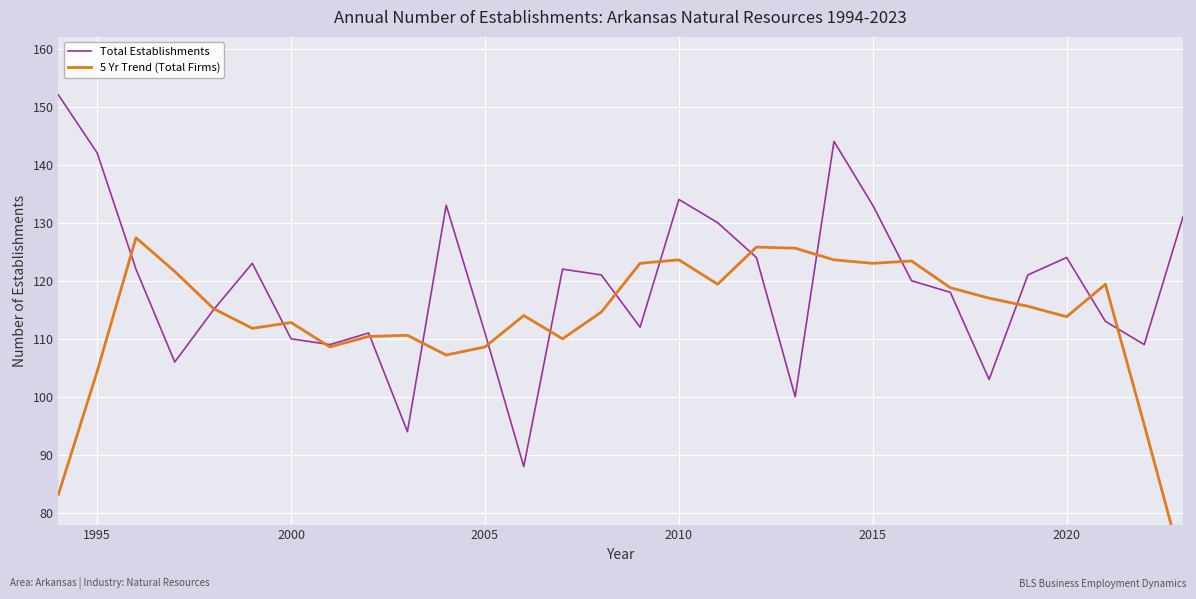

At how many categories does at least one series exceed 92?

30